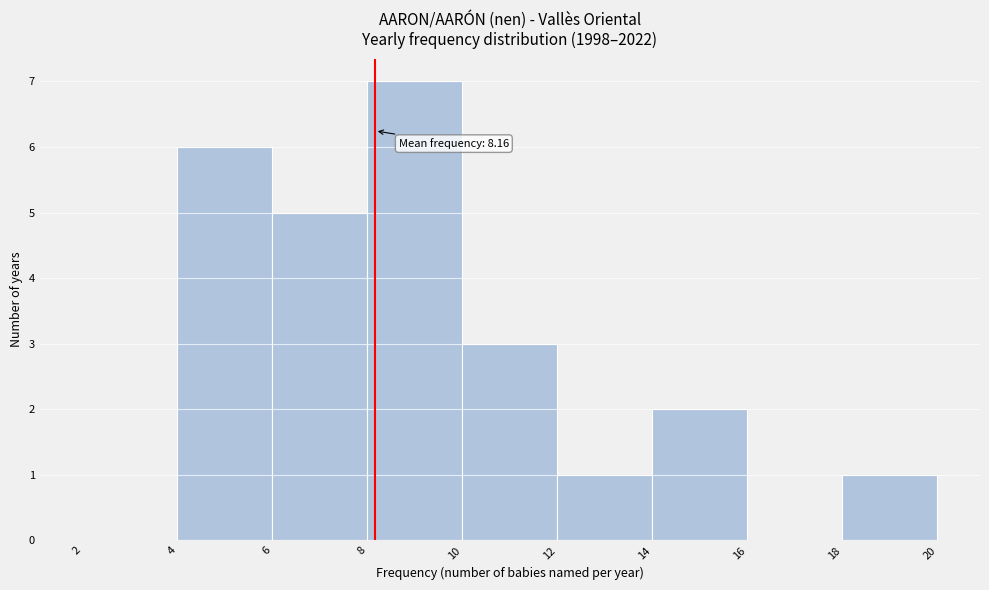

Over which range of the x-axis is the bar tallest?

8 to 10